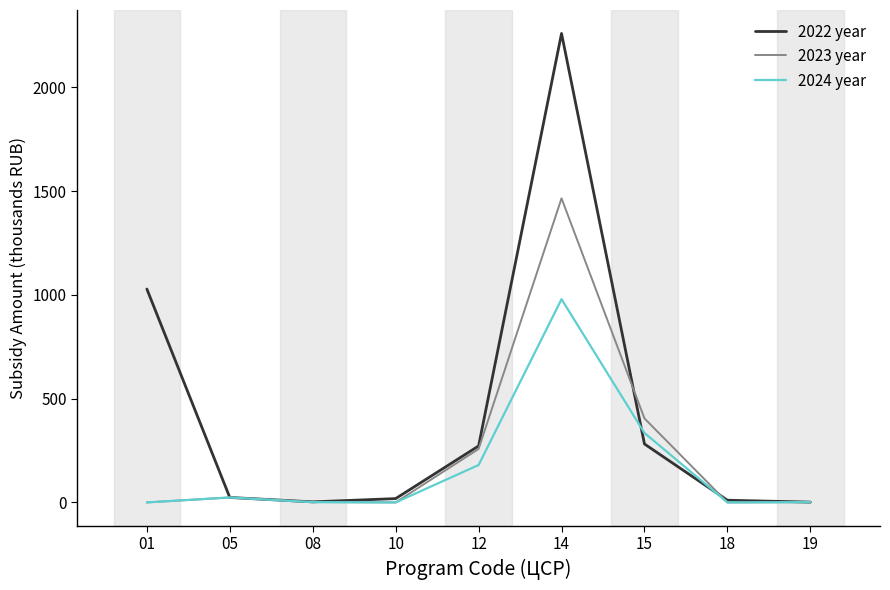

Does the chart display data point markers on the line(s)?

No